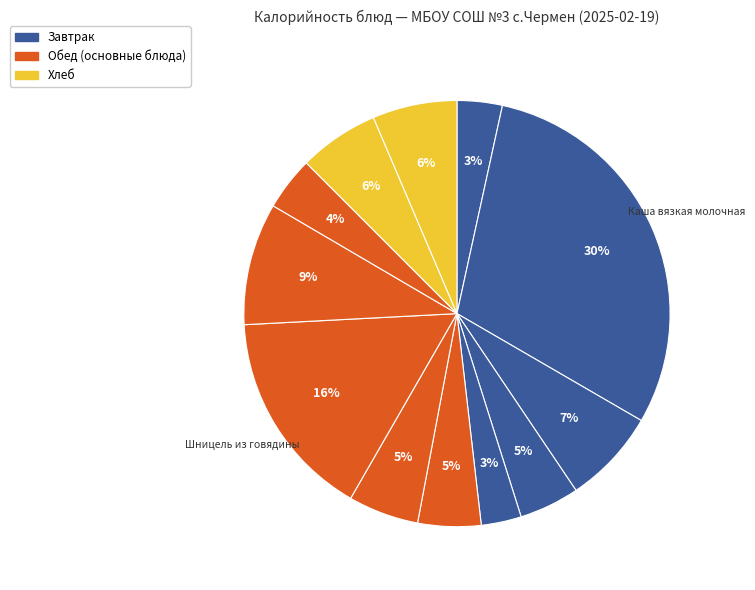

How many segments does this pie chart have?

12